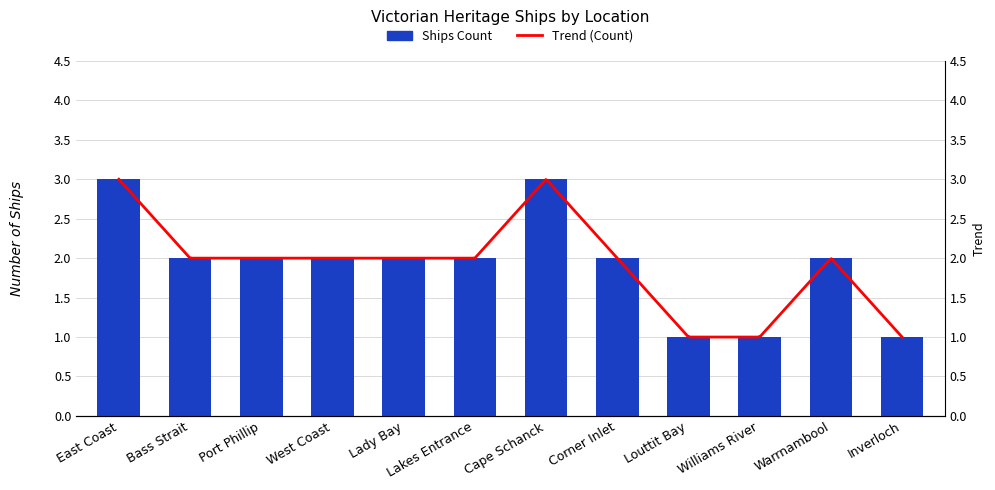

What is the difference between the maximum and second lowest values?

2